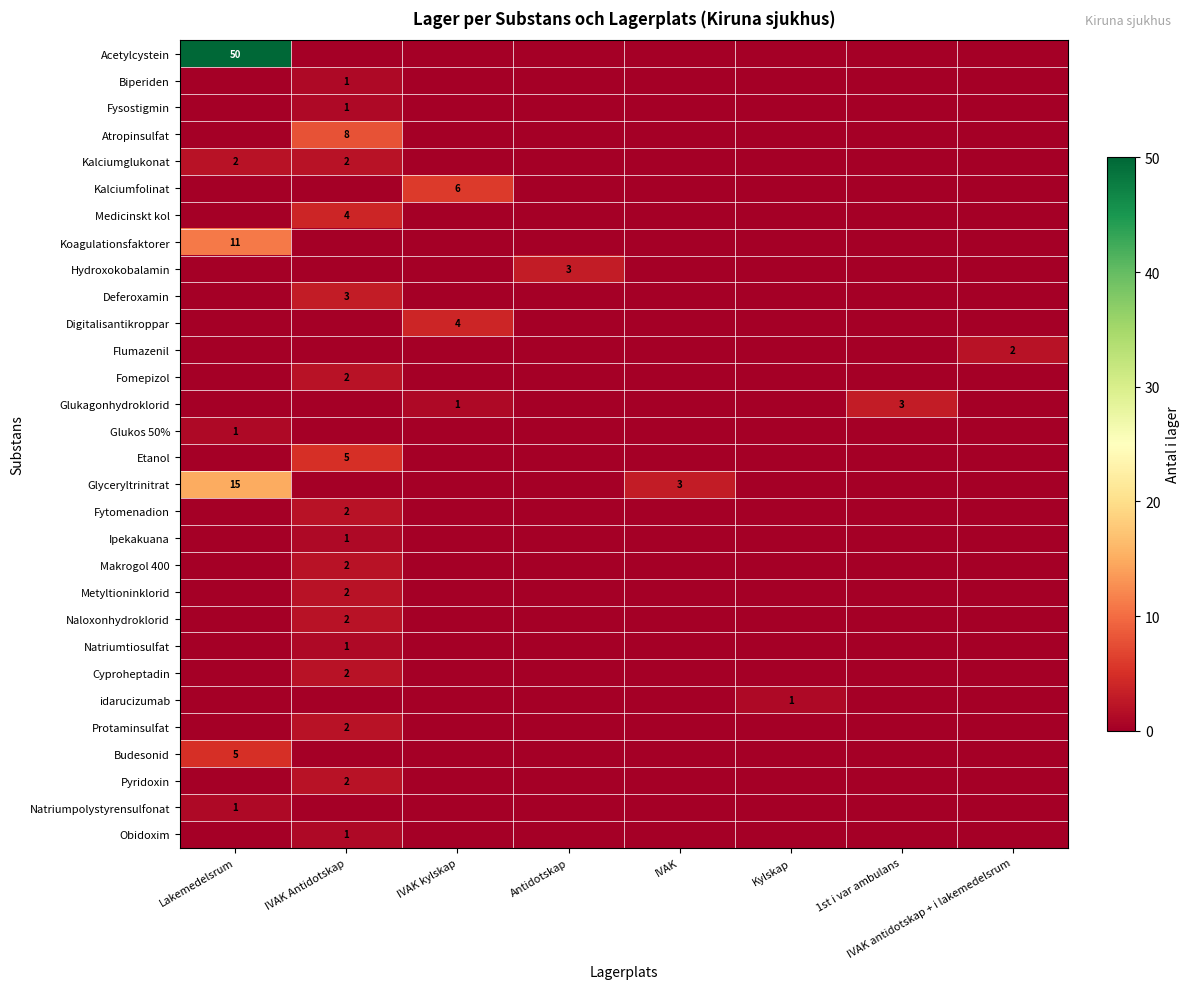

At which label does Fytomenadion reach its peak?

IVAK Antidotskap